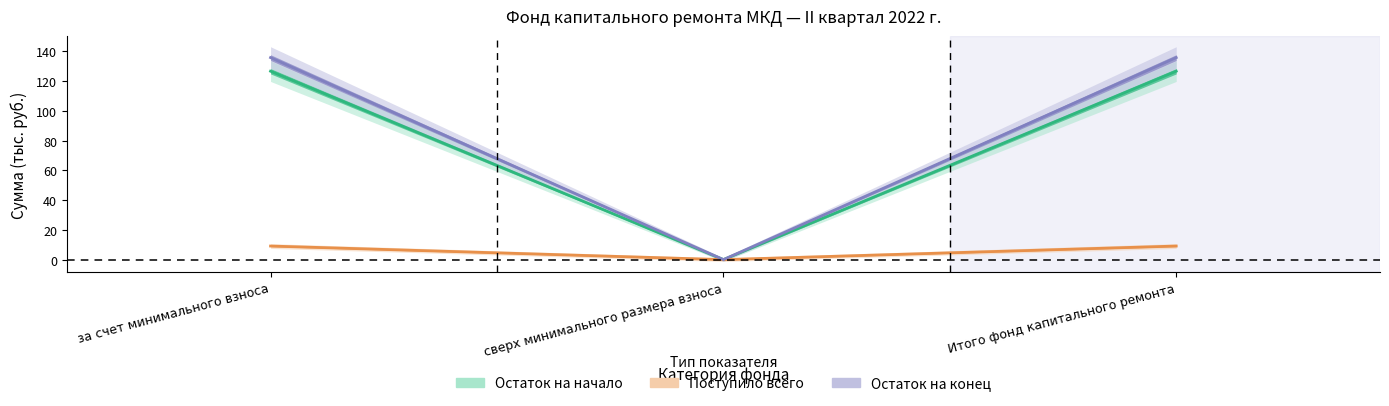

What is the value of the в т.ч. взносов point at the 1st from the left?

135.8